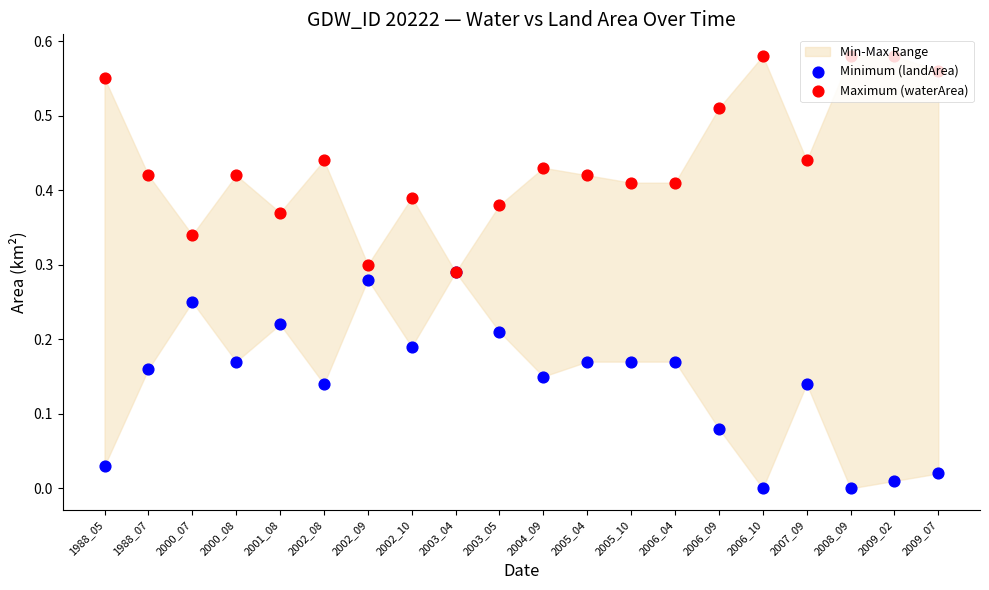

Which series reaches the maximum Y coordinate?

Maximum (waterArea)